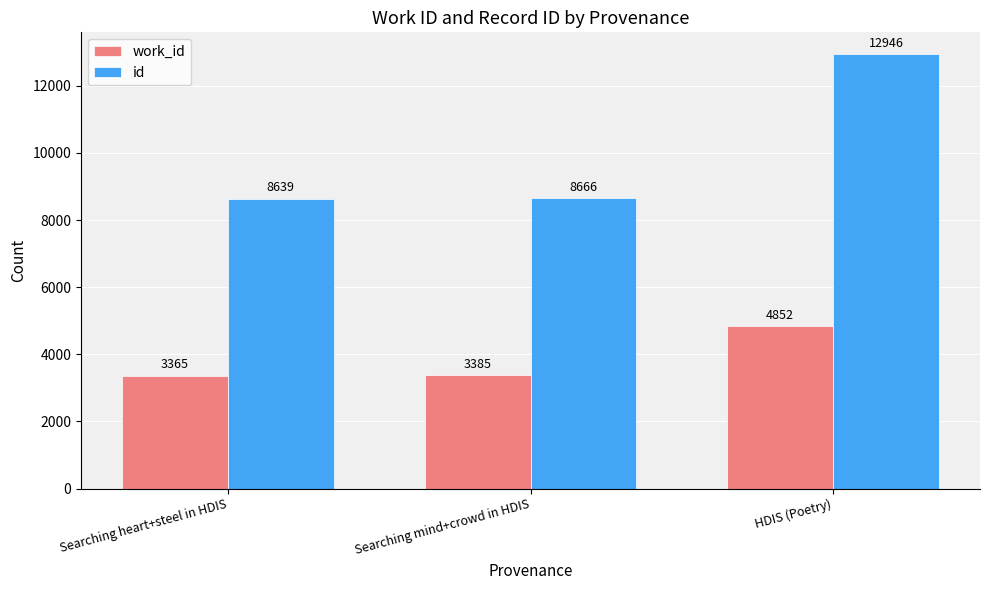

How many distinct data groups are displayed?

2